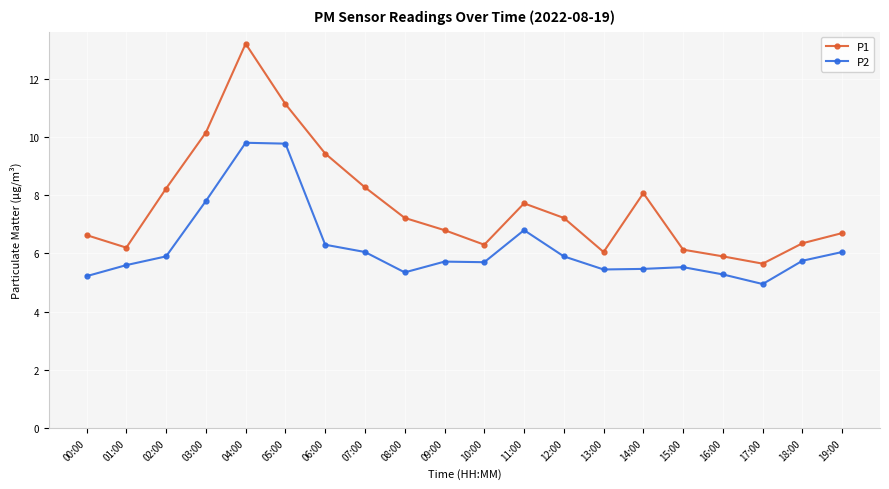

How many categories are shown in the chart?

20